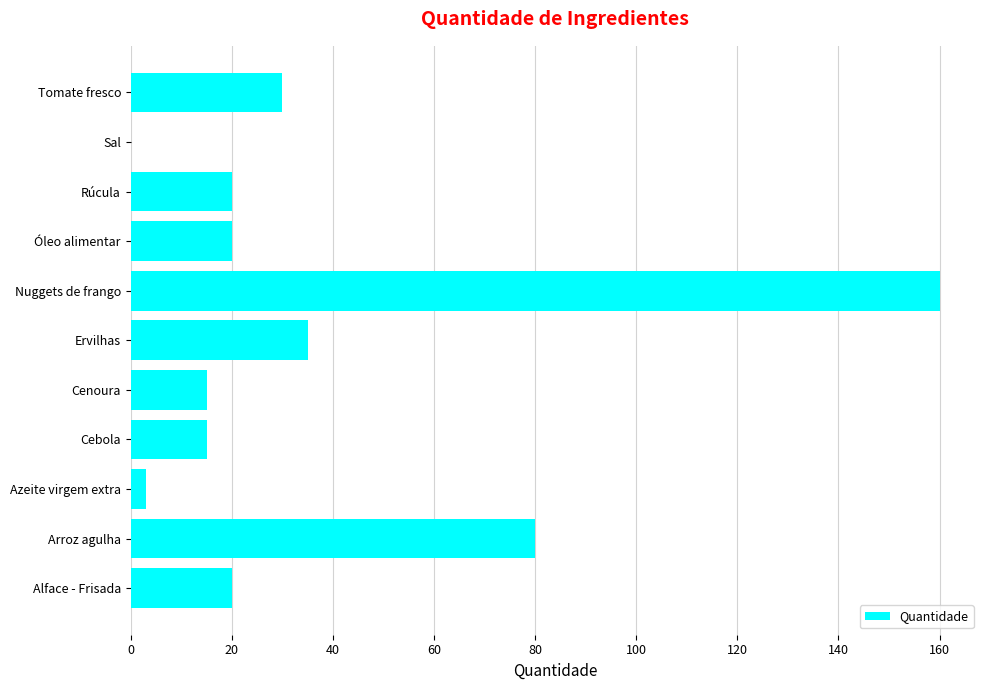

The value at Rúcula is 20.0. True or false?

True